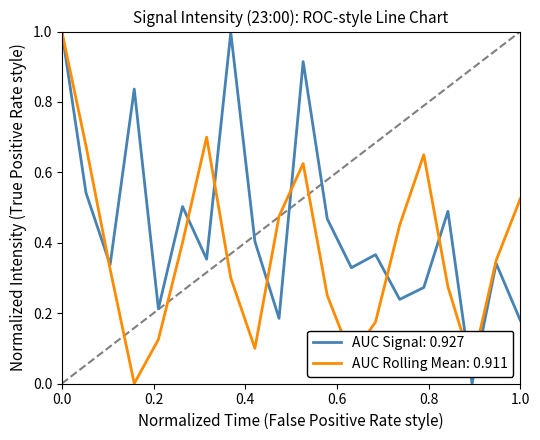

Which series has the largest total across all categories?

AUC Signal: 0.927